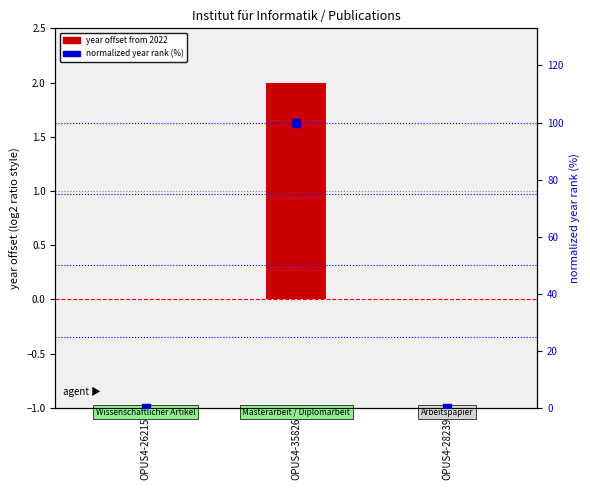

What are all the series names shown in the legend?

year offset from 2022, normalized year rank (%)